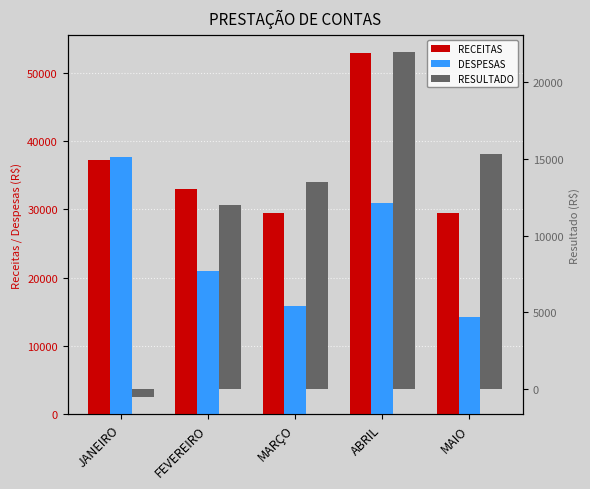

Reading right to left, what are all the values shown in this chart?

RECEITAS: 29510.6	52905.4	29412.5	32936.9	37225.0
DESPESAS: 14207.4	30958.4	15927.4	20951.1	37747.9
RESULTADO: 15303.2	21947.0	13485.0	11985.8	-522.9